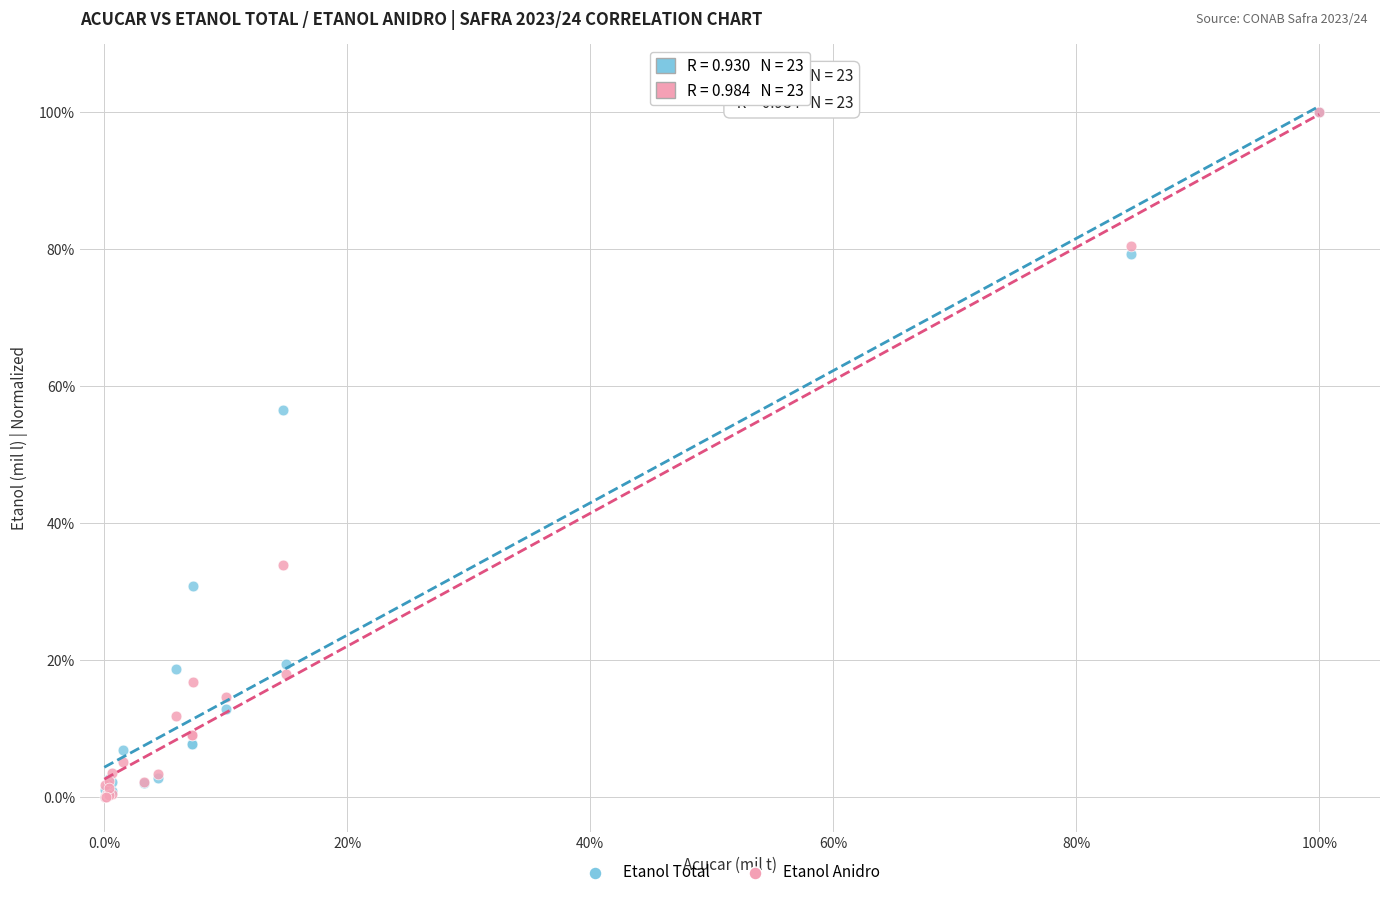

What are all the series names shown in the legend?

Etanol Total, Etanol Anidro